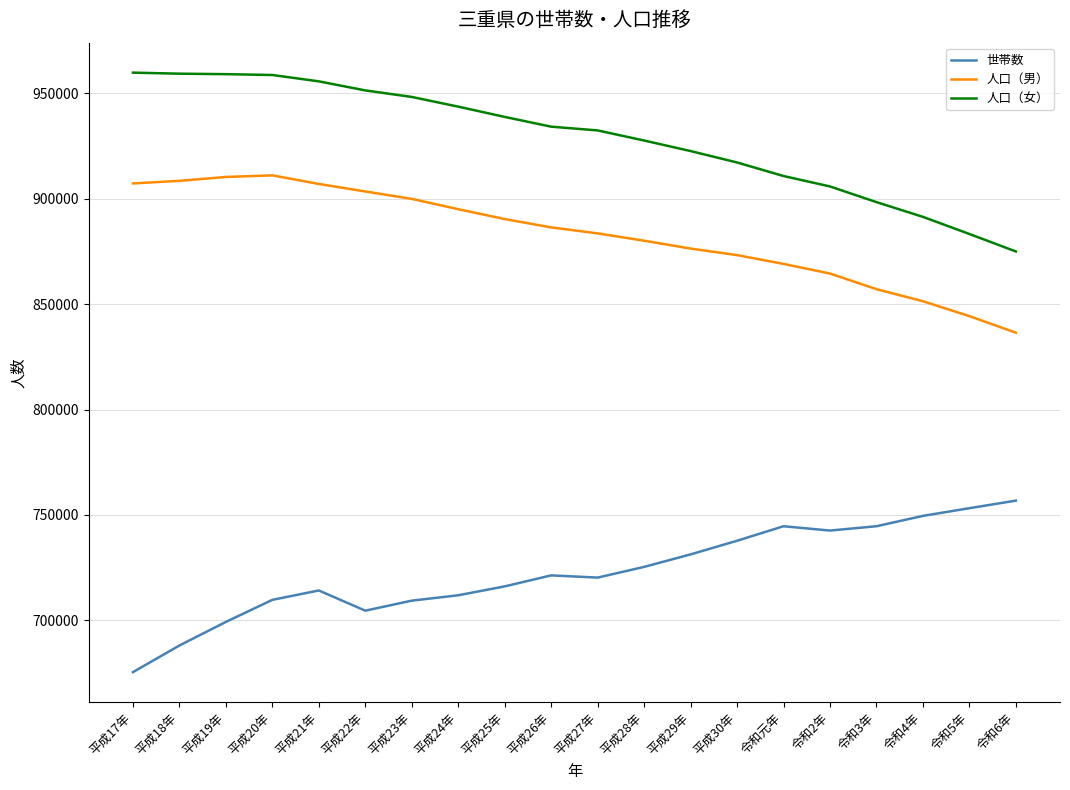

Does the chart display data point markers on the line(s)?

No